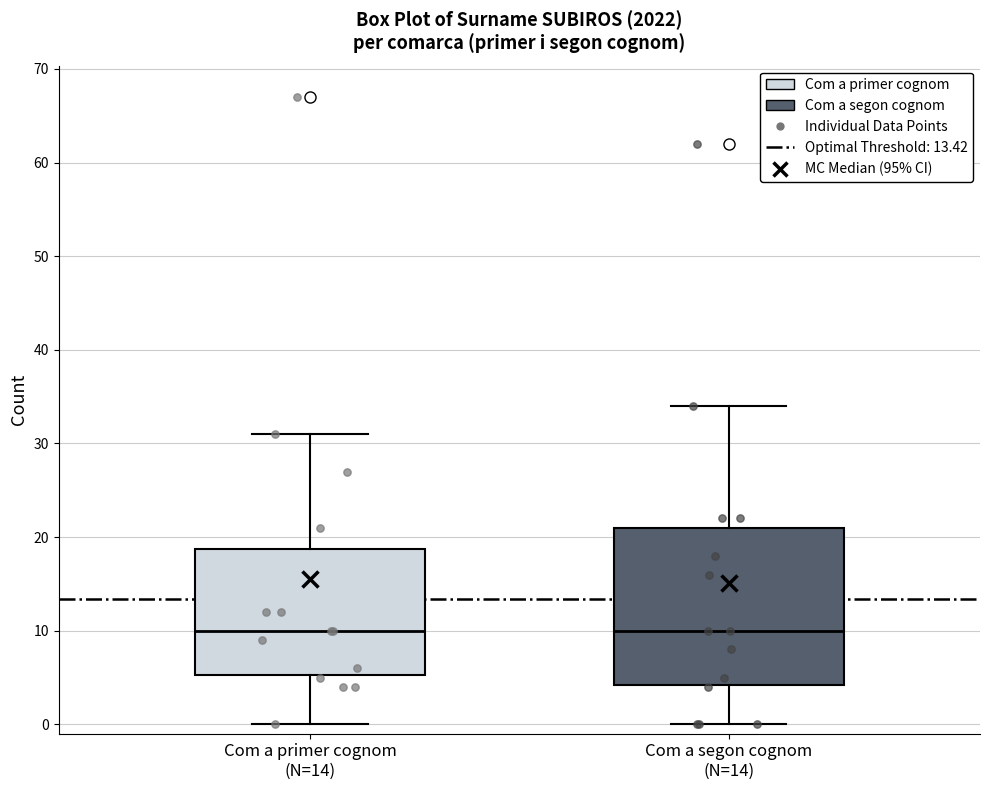

Reading left to right, transcribe this box plot: for each box, give where its median line is, the range the box spans, and where its two whiskers end, as read against the y-axis. The values are not printed on the chart, so give them approximately, as read against the axis.

Com a primer cognom (N=14): median 10, box 5 to 19, whiskers 0 to 31
Com a segon cognom (N=14): median 10, box 4 to 21, whiskers 0 to 34